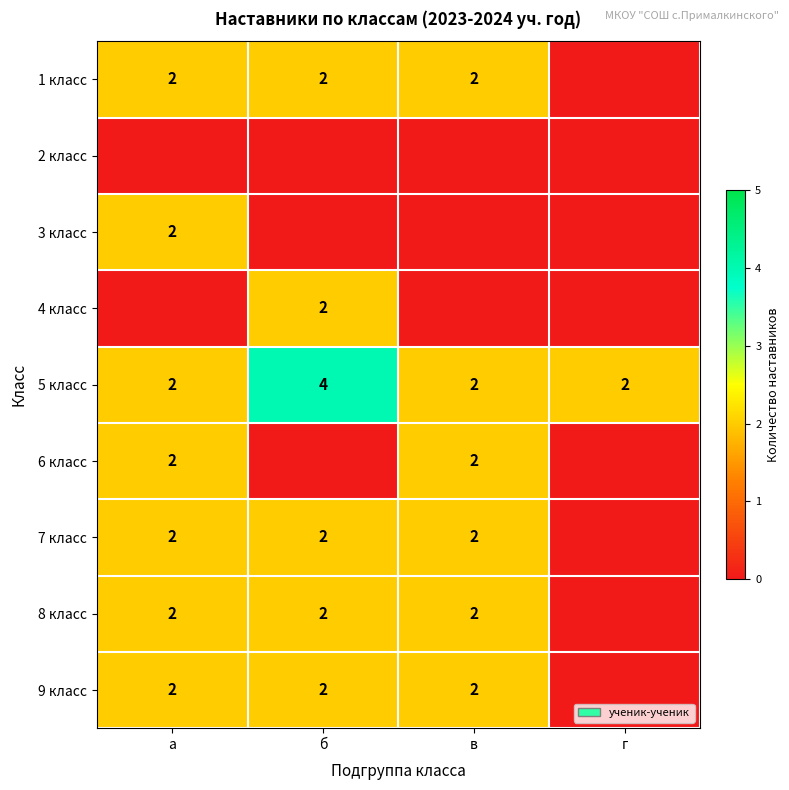

True or false: 8 класс has a value of 1 at в.

False